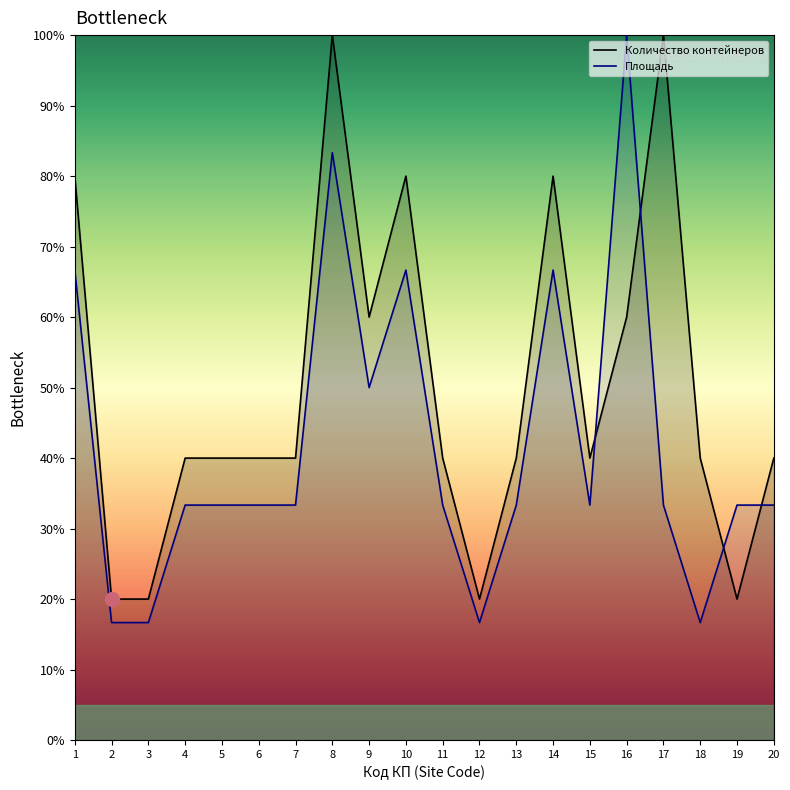

What is the highest value of the Площадь series?

100.0